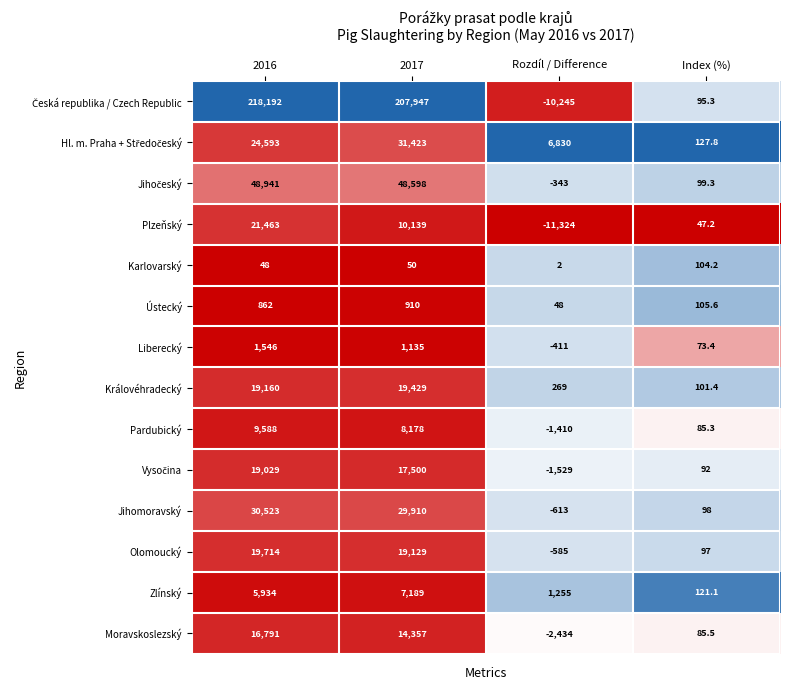

At which category is the sum across all series the highest?

2016